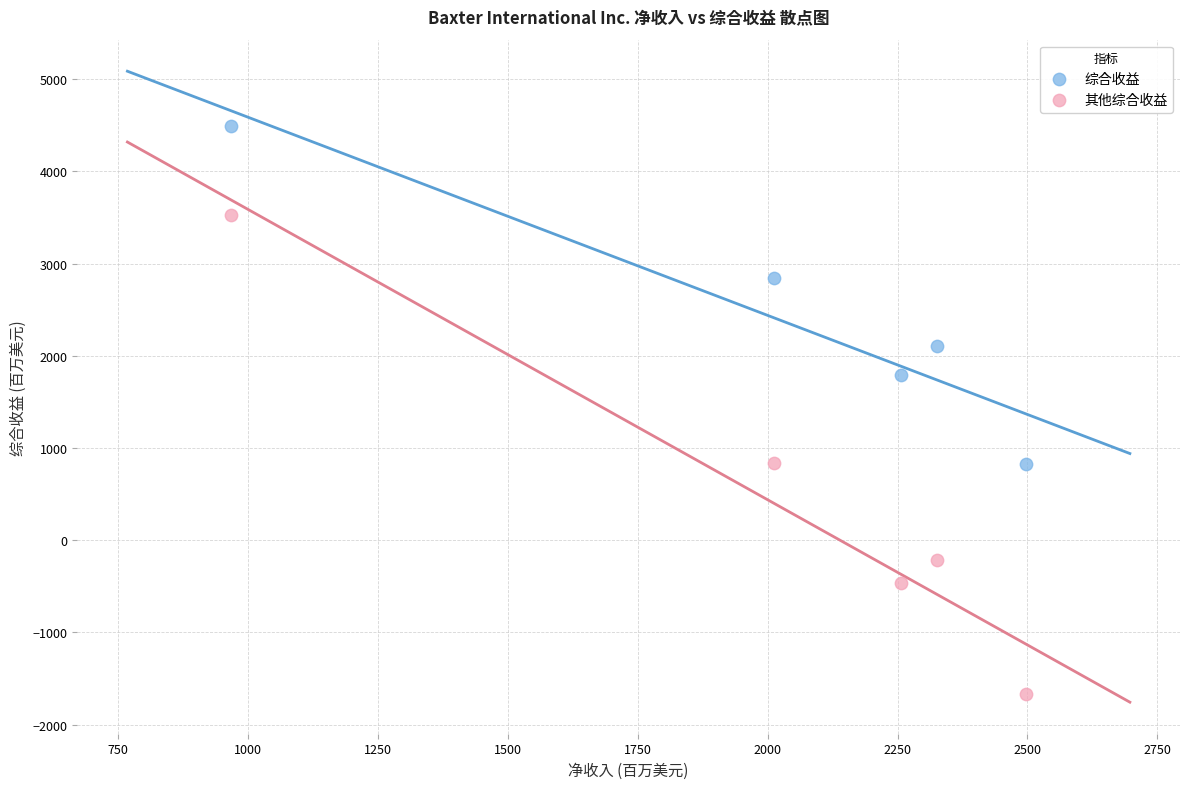

Which series contains the highest Y value?

综合收益